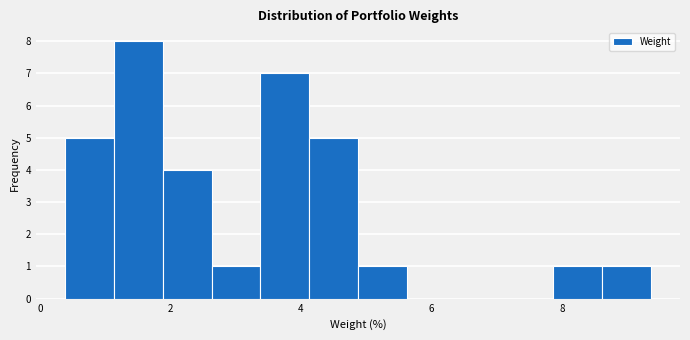

Read against the x-axis, roughly where is the centre of the tallest bar?

1.6